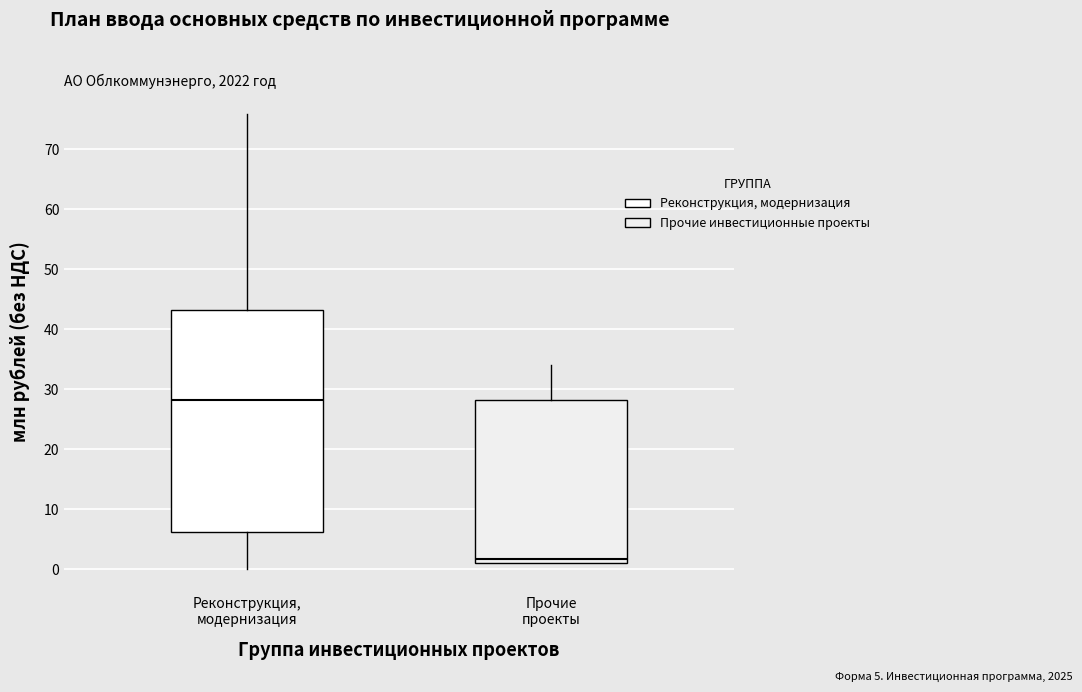

Which box is the tallest, from its lower edge to its upper edge?

Реконструкция, модернизация